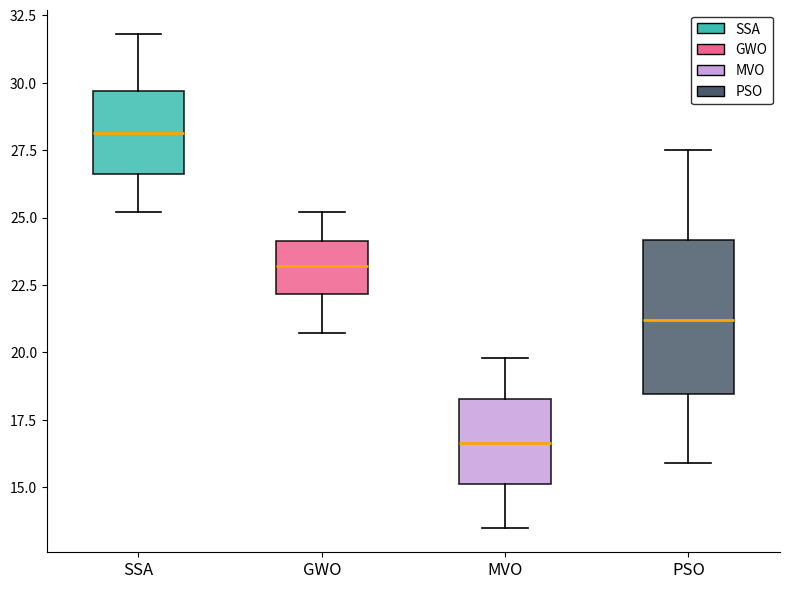

Reading left to right, read every box against the y-axis: the position of its median line, the range the box covers, and the ends of its whiskers. The values are not printed on the chart, so give them approximately, as read against the axis.

SSA: median 28.0, box 26.5 to 29.5, whiskers 25.0 to 32.0
GWO: median 23.0, box 22.0 to 24.0, whiskers 20.5 to 25.0
MVO: median 16.5, box 15.0 to 18.5, whiskers 13.5 to 20.0
PSO: median 21.0, box 18.5 to 24.0, whiskers 16.0 to 27.5